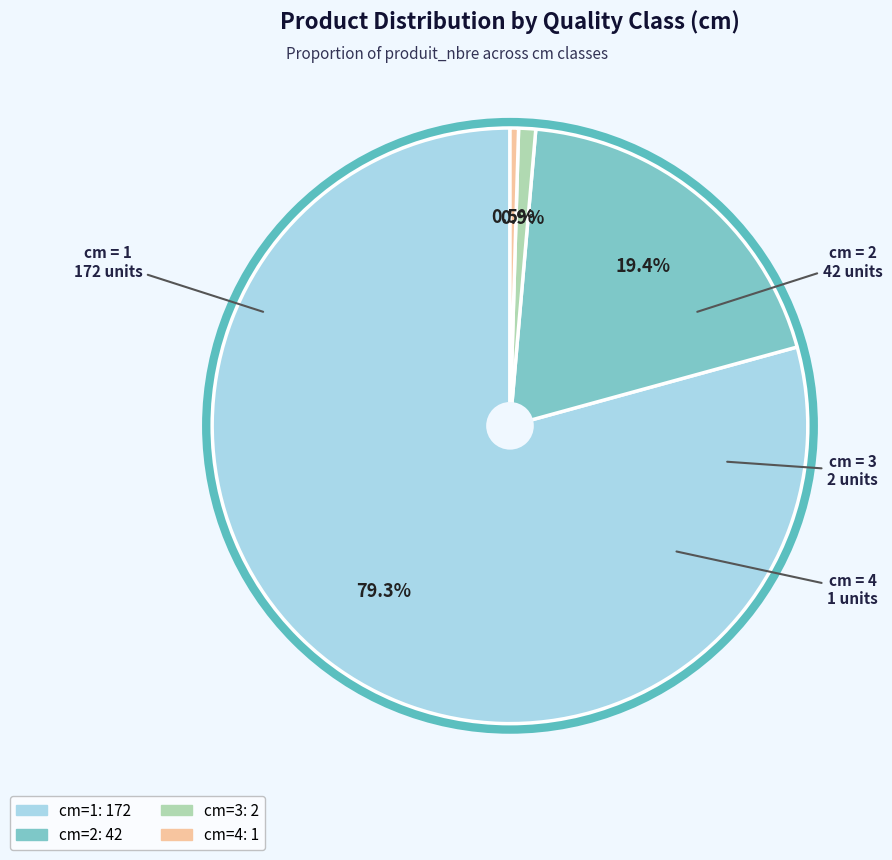

Is there any slice that represents more than half of the pie?

Yes